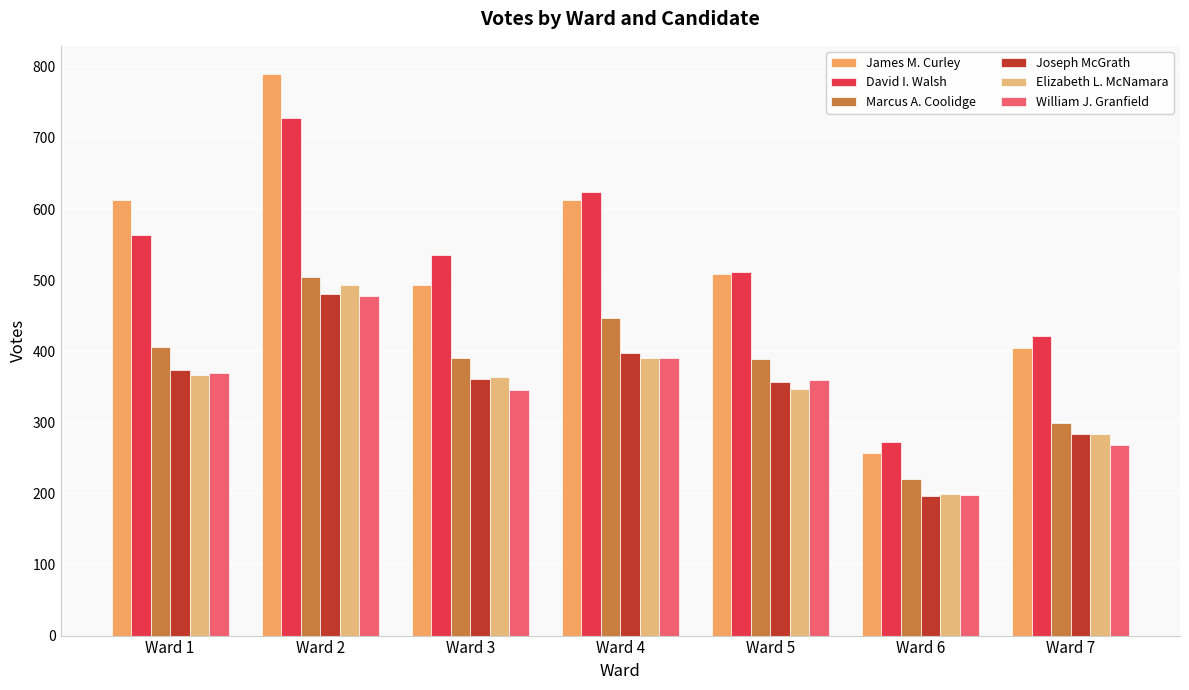

Reading right to left, list all the values displayed in this chart.

James M. Curley: Ward 7=405	Ward 6=257	Ward 5=509	Ward 4=612	Ward 3=493	Ward 2=790	Ward 1=613
David I. Walsh: Ward 7=422	Ward 6=272	Ward 5=512	Ward 4=624	Ward 3=536	Ward 2=728	Ward 1=564
Marcus A. Coolidge: Ward 7=299	Ward 6=220	Ward 5=389	Ward 4=446	Ward 3=391	Ward 2=505	Ward 1=406
Joseph McGrath: Ward 7=283	Ward 6=197	Ward 5=357	Ward 4=398	Ward 3=361	Ward 2=481	Ward 1=374
Elizabeth L. McNamara: Ward 7=284	Ward 6=199	Ward 5=347	Ward 4=390	Ward 3=364	Ward 2=493	Ward 1=367
William J. Granfield: Ward 7=268	Ward 6=198	Ward 5=360	Ward 4=390	Ward 3=346	Ward 2=477	Ward 1=370